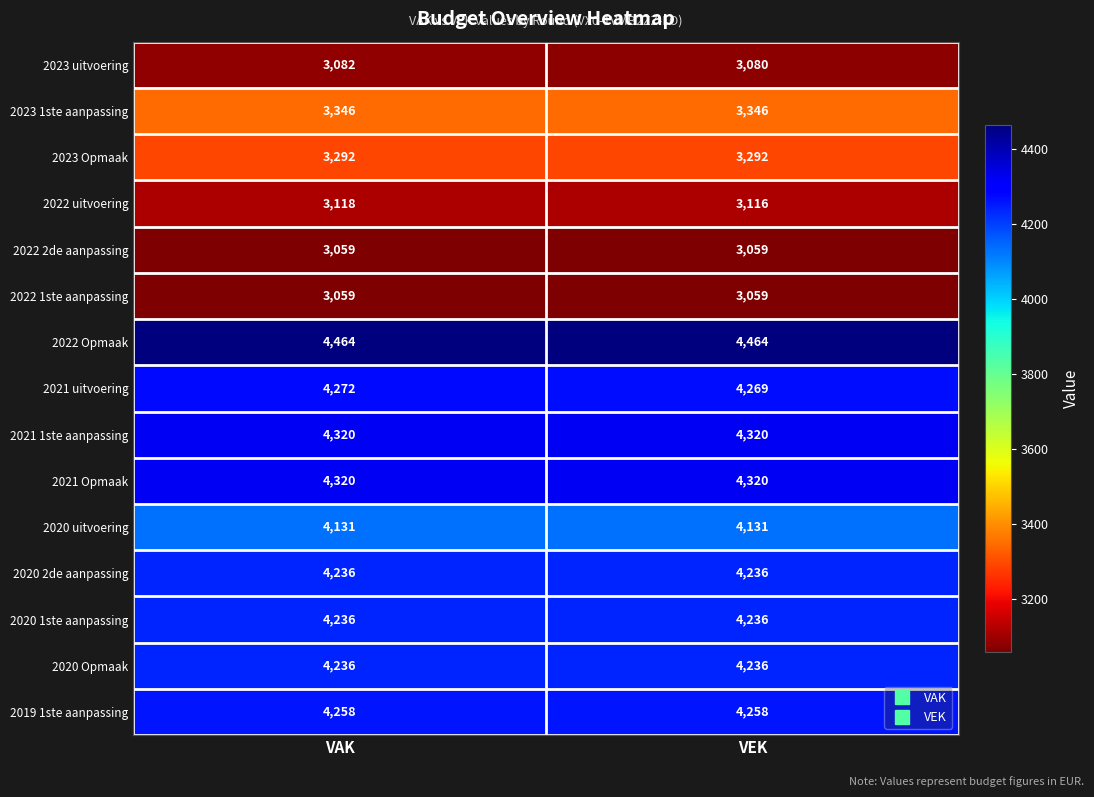

What is the sum of the 2023 Opmaak values at VEK and VAK?

6584